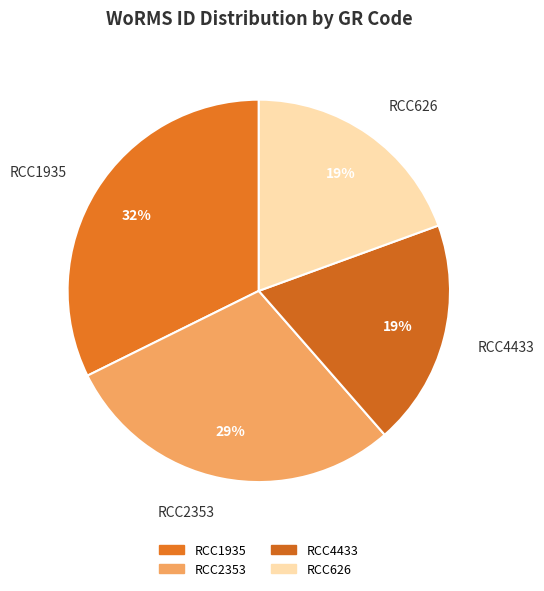

What percentage is the RCC2353 slice, to the nearest percent?

29%